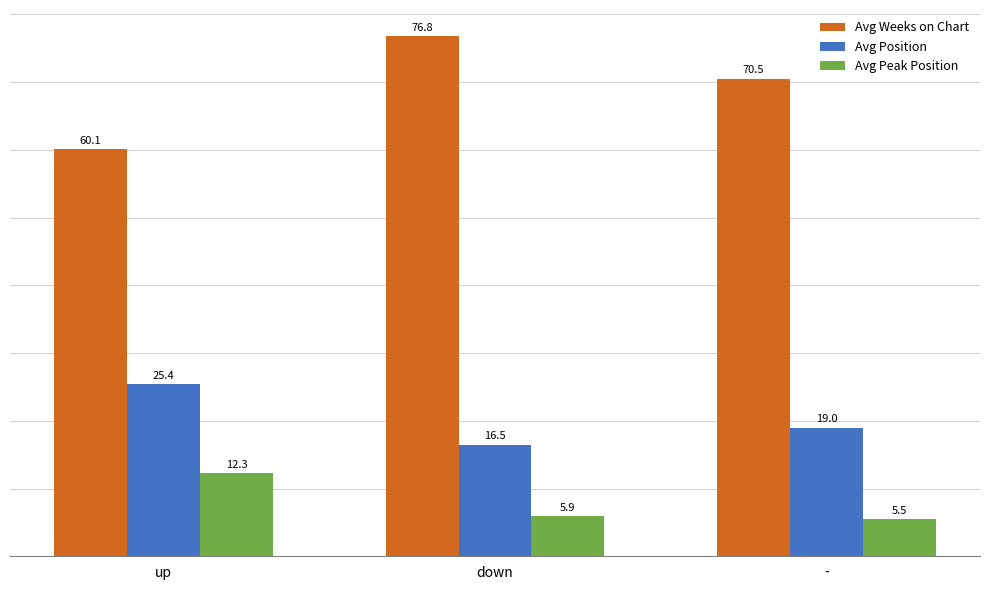

The value of Avg Weeks on Chart at up is 84.4. True or false?

False